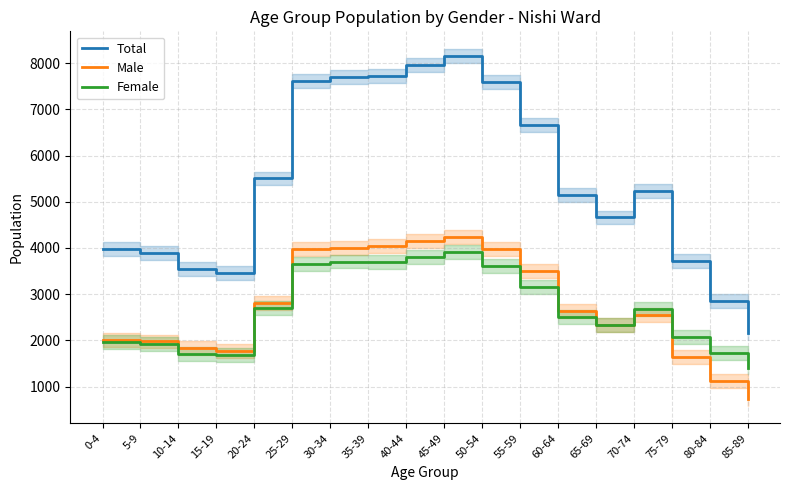

Which series changed the most between 55-59 and 70-74?

Total